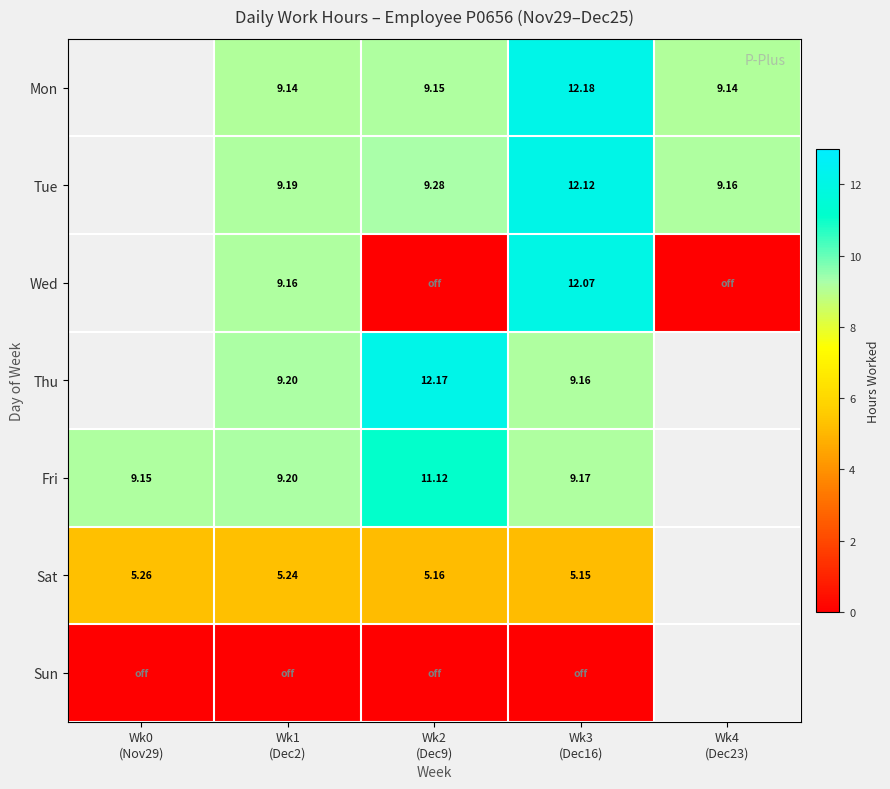

Rank the categories by Wed value from lowest to highest.

Wk2 (Dec9), Wk0 (Nov29), Wk4 (Dec23), Wk1 (Dec2), Wk3 (Dec16)